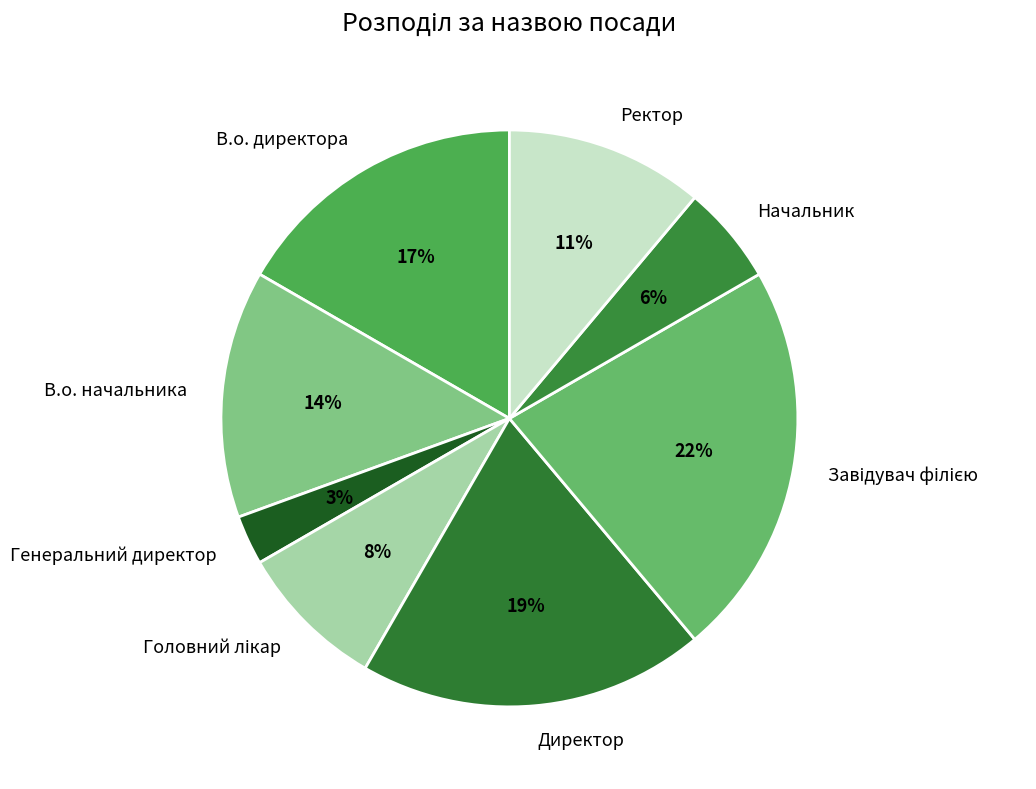

What is the ratio of the value at В.о. начальника to the value at В.о. директора?

0.8